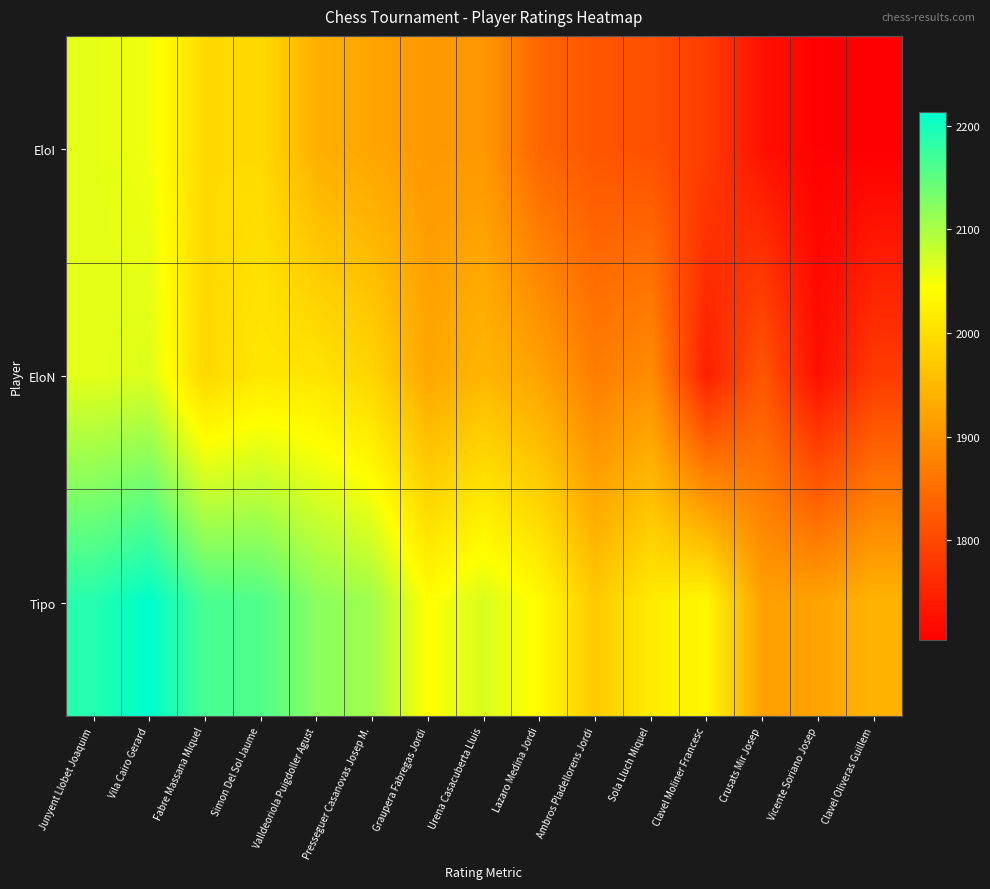

Between Junyent Llobet Joaquim and Vila Cairo Gerard, which is larger?

Junyent Llobet Joaquim